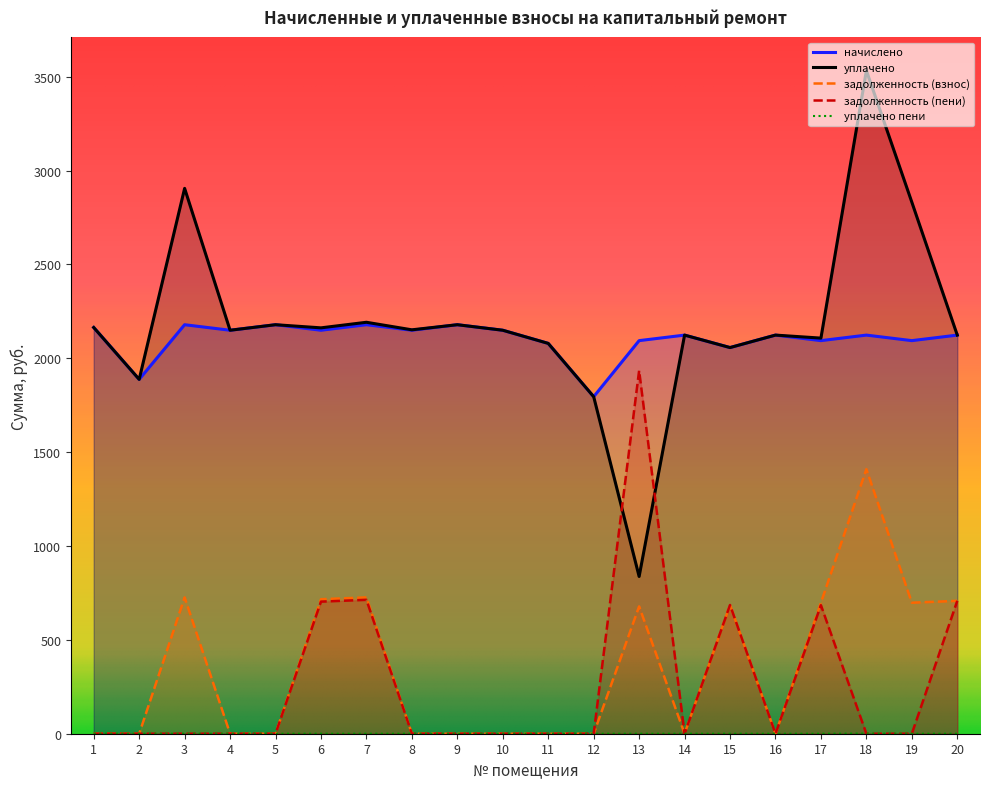

Reading right to left, list all the values displayed in this chart.

начислено: 2123.7	2094.2	2123.7	2094.2	2123.7	2057.3	2123.7	2094.2	1795.6	2079.5	2149.5	2179.0	2149.5	2179.0	2149.5	2179.0	2149.5	2179.0	1887.8	2164.3
уплачено: 2123.7	2832.0	3533.1	2107.6	2123.7	2057.3	2123.7	837.7	1795.6	2079.5	2149.5	2179.0	2151.8	2192.0	2162.3	2179.0	2149.5	2905.4	1887.8	2164.3
задолженность (взнос): 707.9	698.1	1409.4	698.1	0.0	685.7	0.0	678.4	0.0	0.0	0.0	0.0	0.0	726.3	716.5	0.0	0.0	726.3	0.0	0.0
задолженность (пени): 707.9	0.0	0.0	684.7	0.0	685.8	0.0	1934.9	0.0	0.0	0.0	0.0	0.0	713.4	703.7	0.0	0.0	0.0	0.0	0.0
уплачено пени: 0.0	0.0	0.9	0.0	0.0	0.1	0.0	0.0	0.0	0.0	0.0	0.0	0.0	0.0	0.0	0.0	0.0	0.0	0.0	0.0